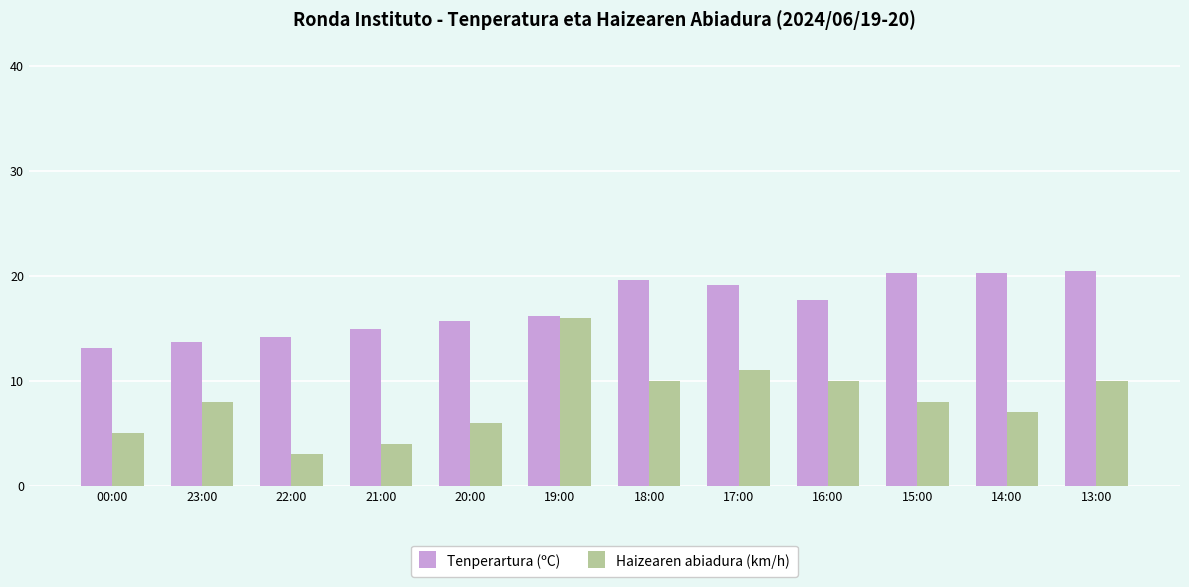

Which series changed the most between 22:00 and 15:00?

Tenperartura (ºC)